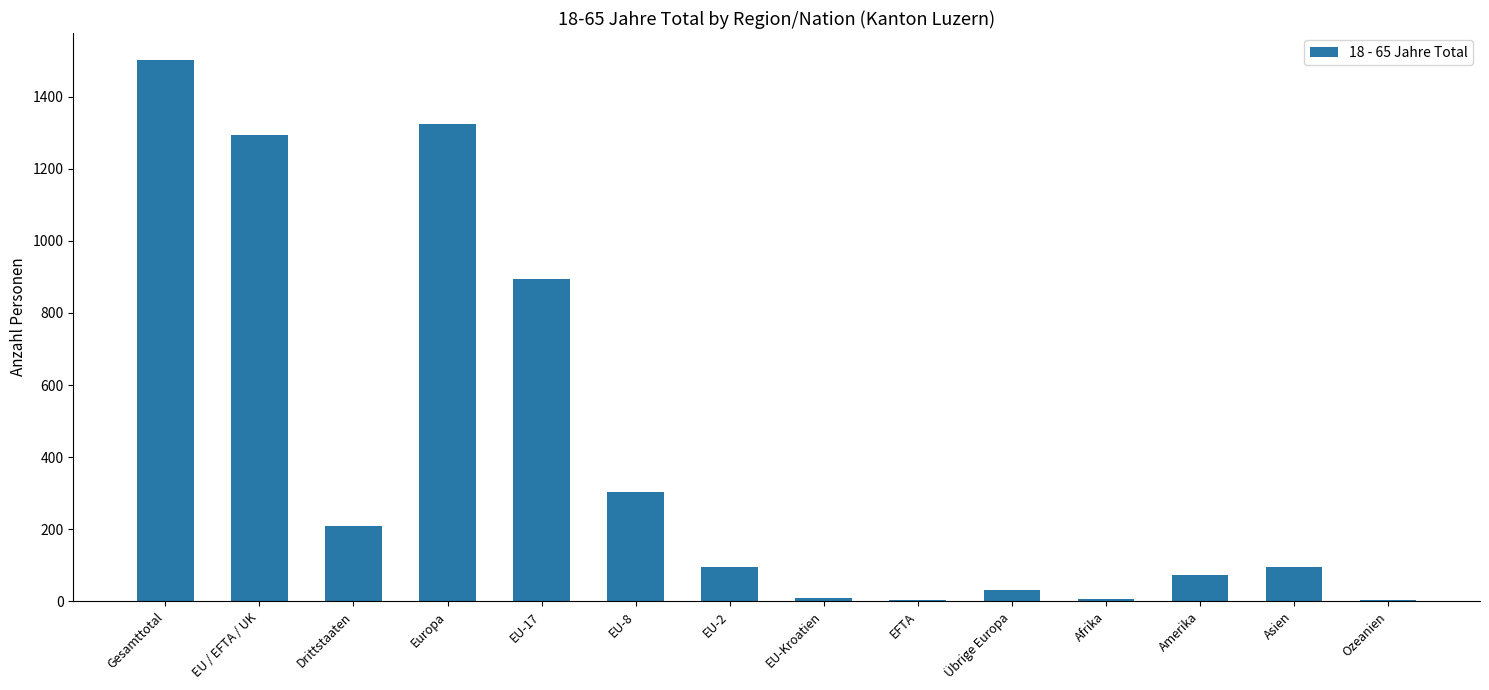

What is the maximum value shown in the chart?

1502